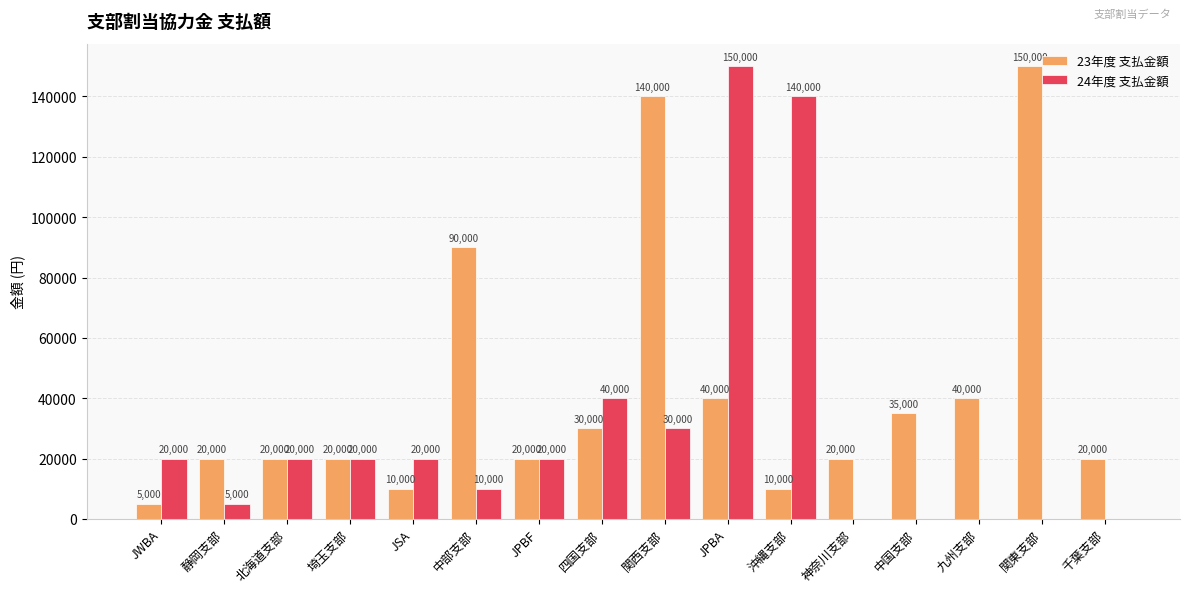

The value of 23年度 支払金額 at 中部支部 is 90000. True or false?

True